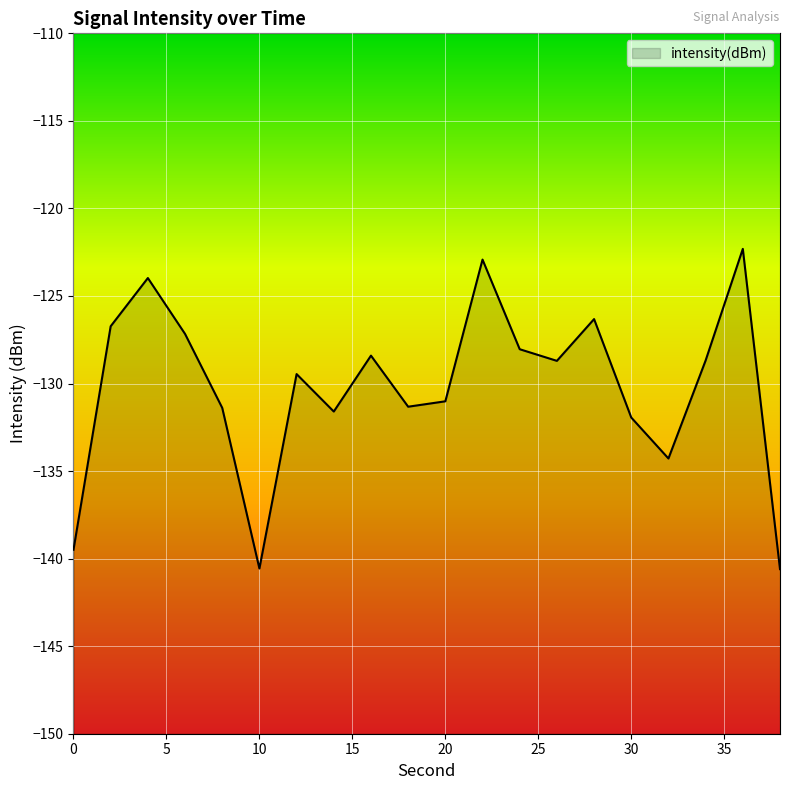

Reading right to left, extract all data points from this chart.

-140.6	-122.3	-128.7	-134.3	-131.9	-126.3	-128.7	-128.0	-122.9	-131.0	-131.3	-128.4	-131.6	-129.5	-140.6	-131.4	-127.2	-124.0	-126.7	-139.5